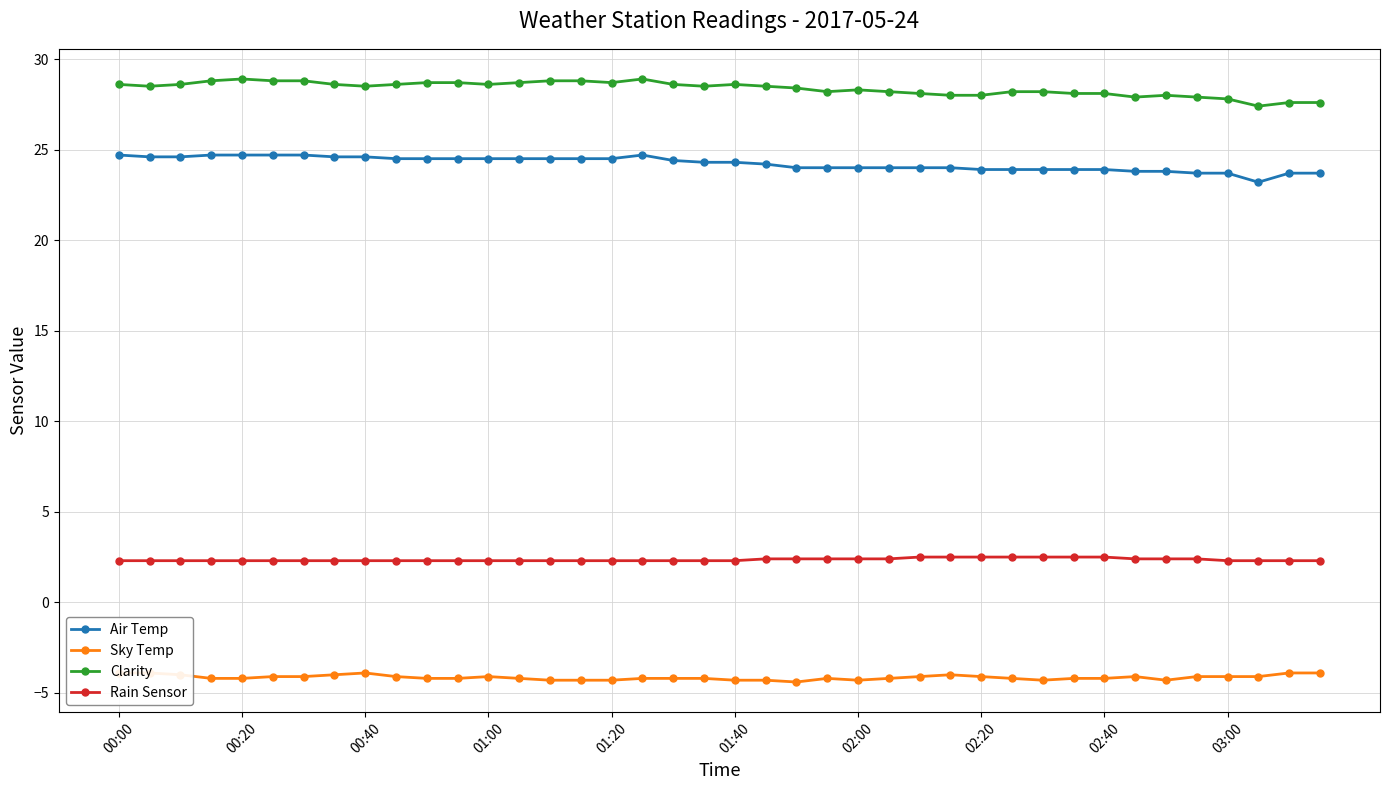

Reading left to right, list all the values displayed in this chart.

Air Temp: 24.7	24.6	24.6	24.7	24.7	24.7	24.7	24.6	24.6	24.5	24.5	24.5	24.5	24.5	24.5	24.5	24.5	24.7	24.4	24.3	24.3	24.2	24.0	24.0	24.0	24.0	24.0	24.0	23.9	23.9	23.9	23.9	23.9	23.8	23.8	23.7	23.7	23.2	23.7	23.7
Sky Temp: -3.9	-3.9	-4.0	-4.2	-4.2	-4.1	-4.1	-4.0	-3.9	-4.1	-4.2	-4.2	-4.1	-4.2	-4.3	-4.3	-4.3	-4.2	-4.2	-4.2	-4.3	-4.3	-4.4	-4.2	-4.3	-4.2	-4.1	-4.0	-4.1	-4.2	-4.3	-4.2	-4.2	-4.1	-4.3	-4.1	-4.1	-4.1	-3.9	-3.9
Clarity: 28.6	28.5	28.6	28.8	28.9	28.8	28.8	28.6	28.5	28.6	28.7	28.7	28.6	28.7	28.8	28.8	28.7	28.9	28.6	28.5	28.6	28.5	28.4	28.2	28.3	28.2	28.1	28.0	28.0	28.2	28.2	28.1	28.1	27.9	28.0	27.9	27.8	27.4	27.6	27.6
Rain Sensor: 2.3	2.3	2.3	2.3	2.3	2.3	2.3	2.3	2.3	2.3	2.3	2.3	2.3	2.3	2.3	2.3	2.3	2.3	2.3	2.3	2.3	2.4	2.4	2.4	2.4	2.4	2.5	2.5	2.5	2.5	2.5	2.5	2.5	2.4	2.4	2.4	2.3	2.3	2.3	2.3